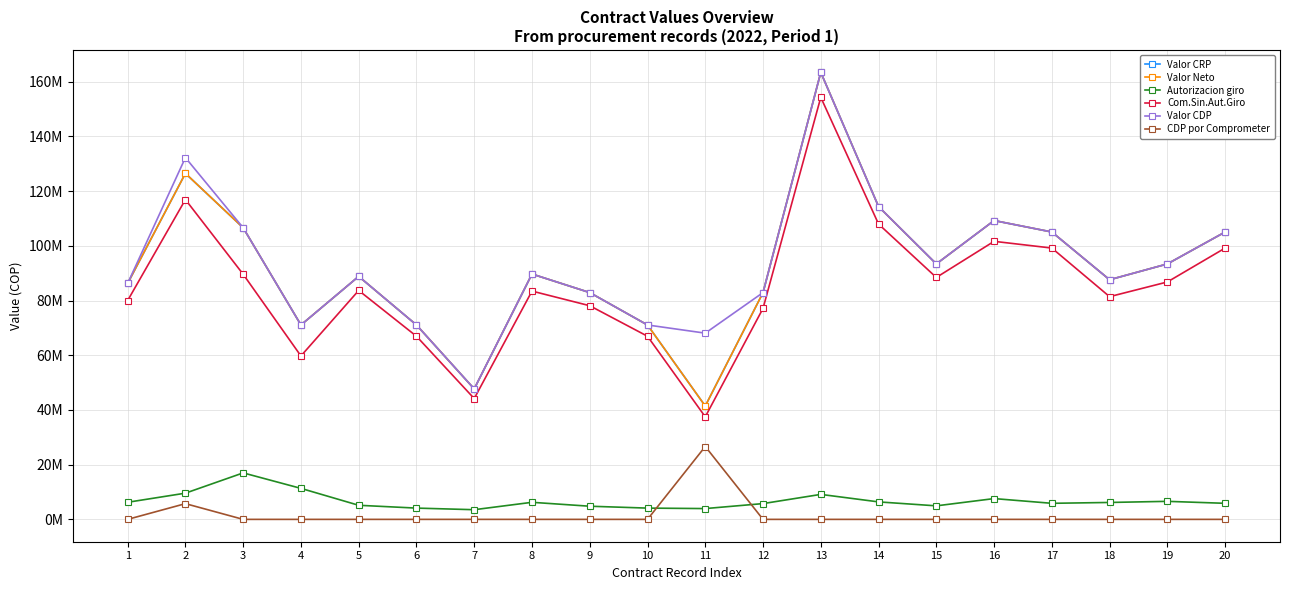

List the labels in order of Autorizacion giro value, largest first.

3, 4, 2, 13, 16, 19, 14, 1, 8, 18, 17, 20, 12, 5, 15, 9, 6, 10, 11, 7